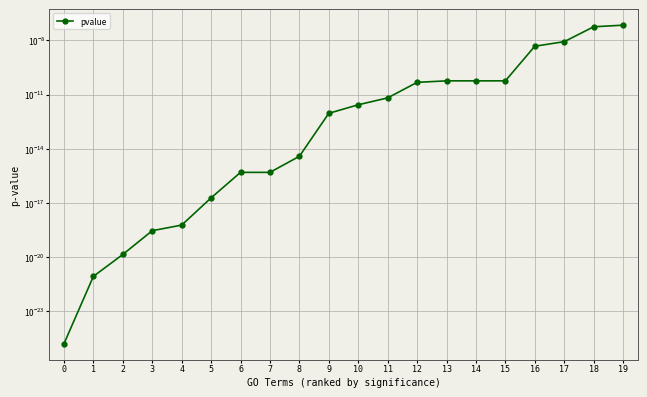

List the labels in order of value, smallest first.

0, 1, 2, 3, 4, 5, 6, 7, 8, 9, 10, 11, 12, 13, 14, 15, 16, 17, 18, 19